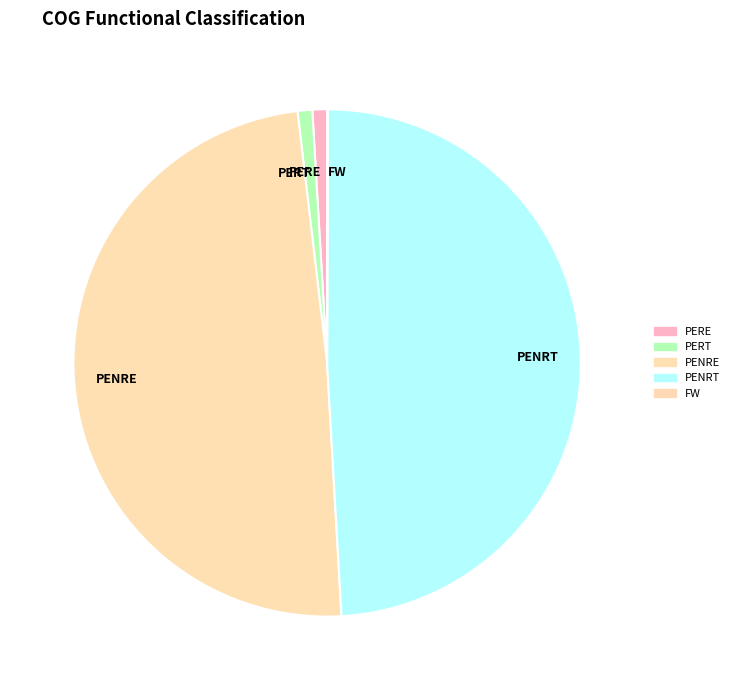

Between PERT and PENRE, which is larger?

PENRE